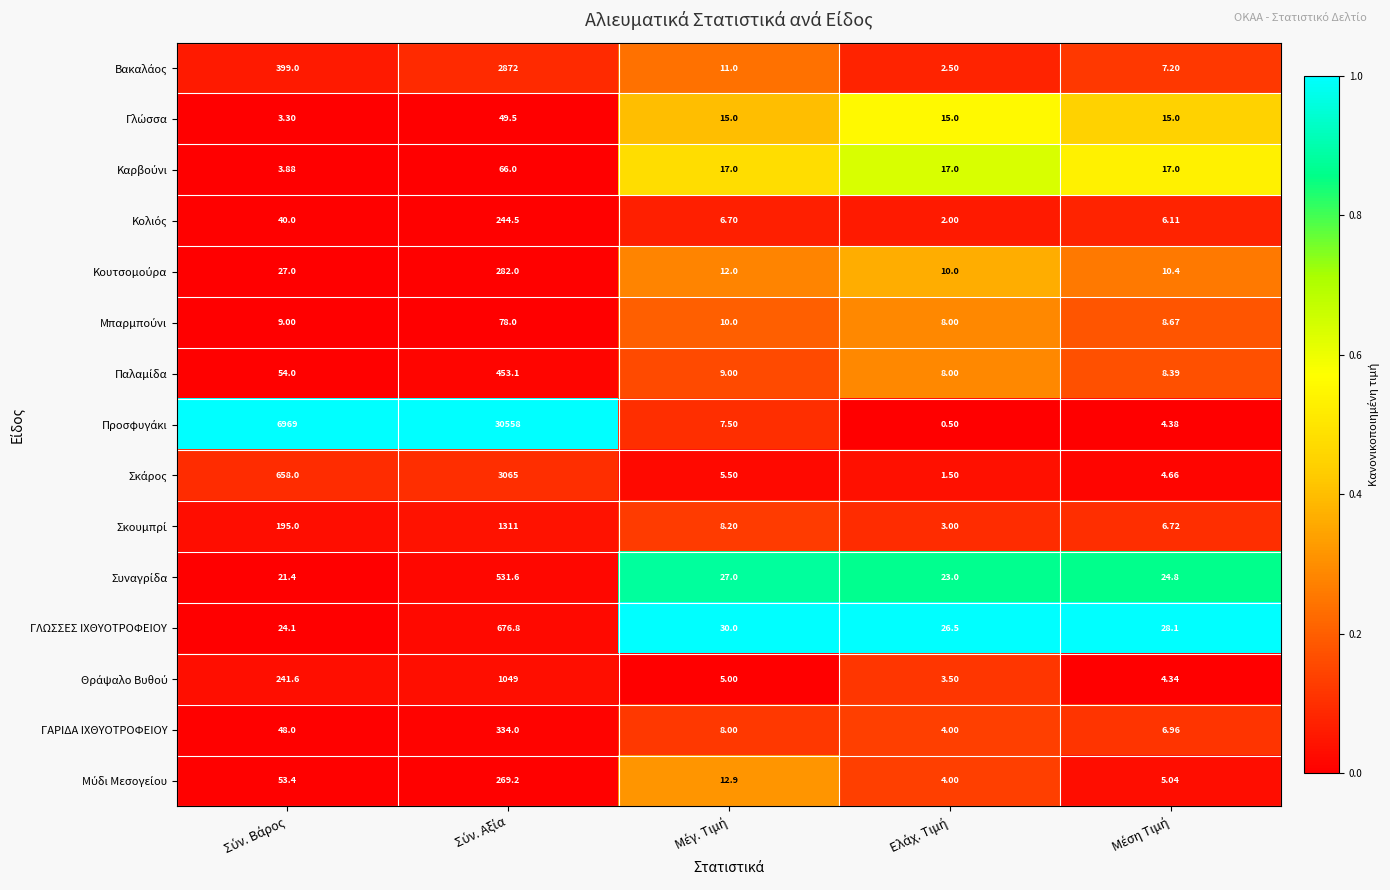

How many distinct data groups are displayed?

15